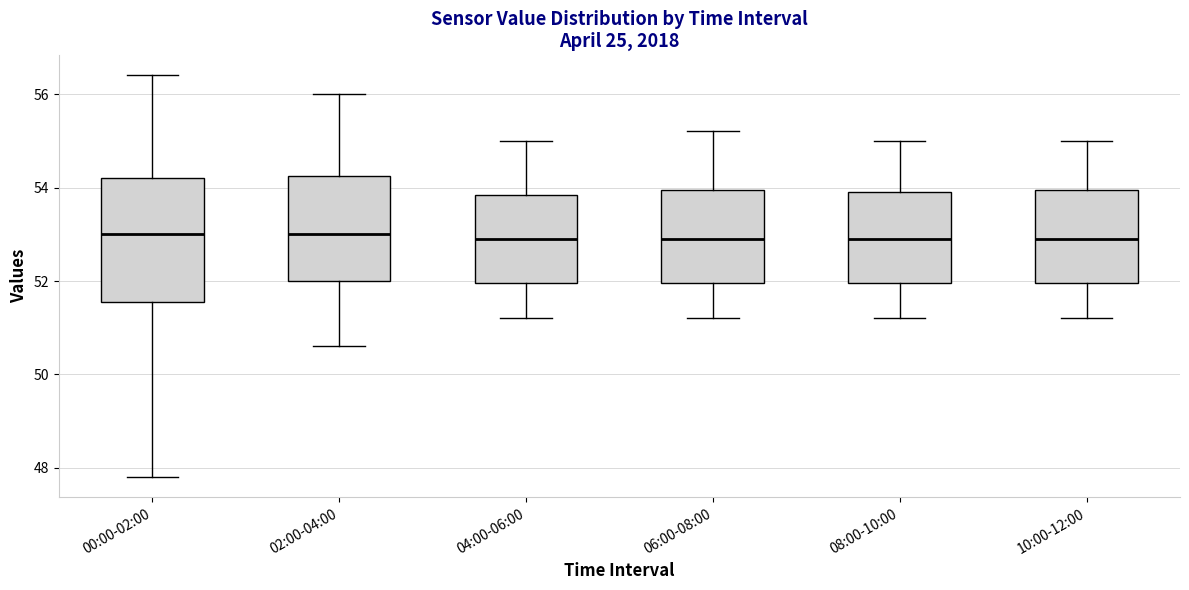

Reading left to right, read every box against the y-axis: the position of its median line, the range the box covers, and the ends of its whiskers. The values are not printed on the chart, so give them approximately, as read against the axis.

00:00-02:00: median 53.0, box 51.6 to 54.2, whiskers 47.8 to 56.4
02:00-04:00: median 53.0, box 52.0 to 54.2, whiskers 50.6 to 56.0
04:00-06:00: median 53.0, box 52.0 to 53.8, whiskers 51.2 to 55.0
06:00-08:00: median 53.0, box 52.0 to 54.0, whiskers 51.2 to 55.2
08:00-10:00: median 53.0, box 52.0 to 54.0, whiskers 51.2 to 55.0
10:00-12:00: median 53.0, box 52.0 to 54.0, whiskers 51.2 to 55.0